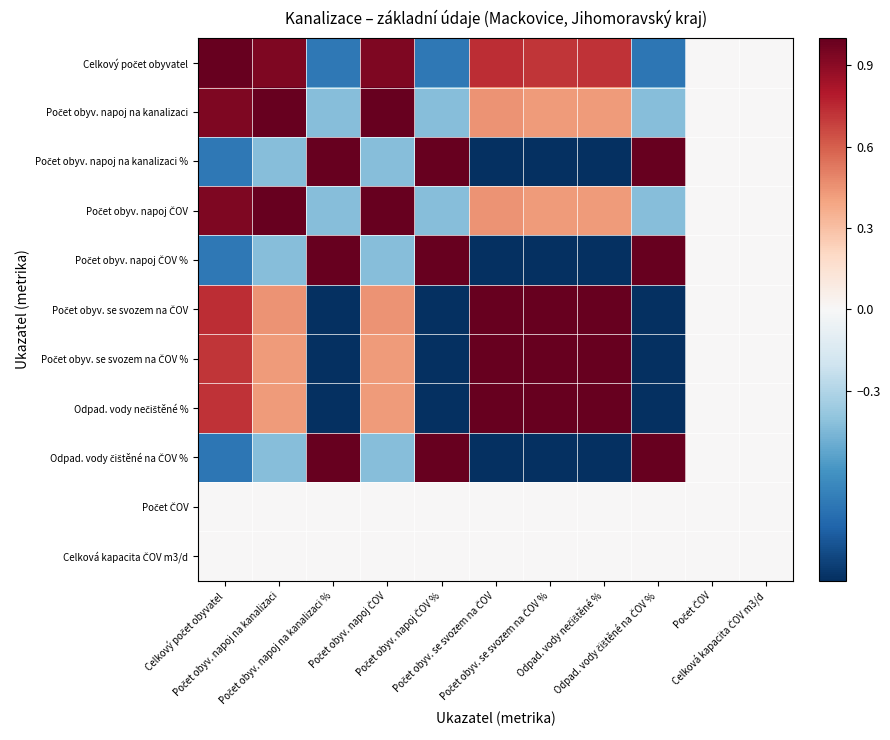

How many distinct data groups are displayed?

11